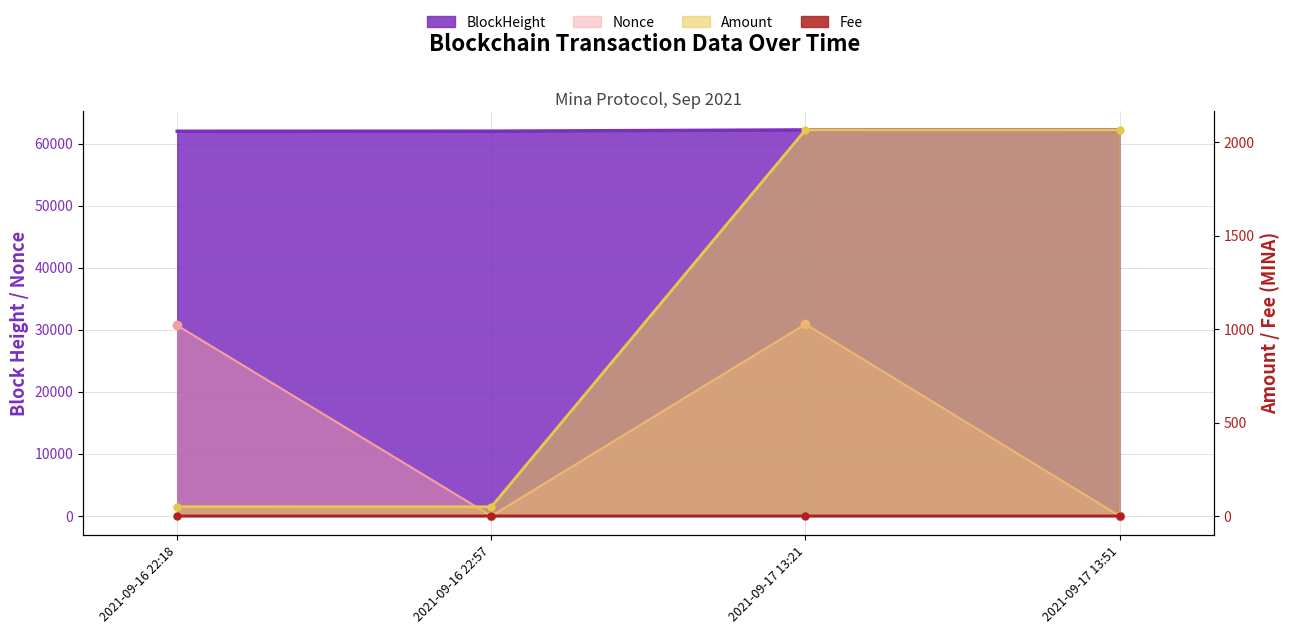

True or false: Amount has a value of 2066.7 at 2021-09-17 13:51.

True